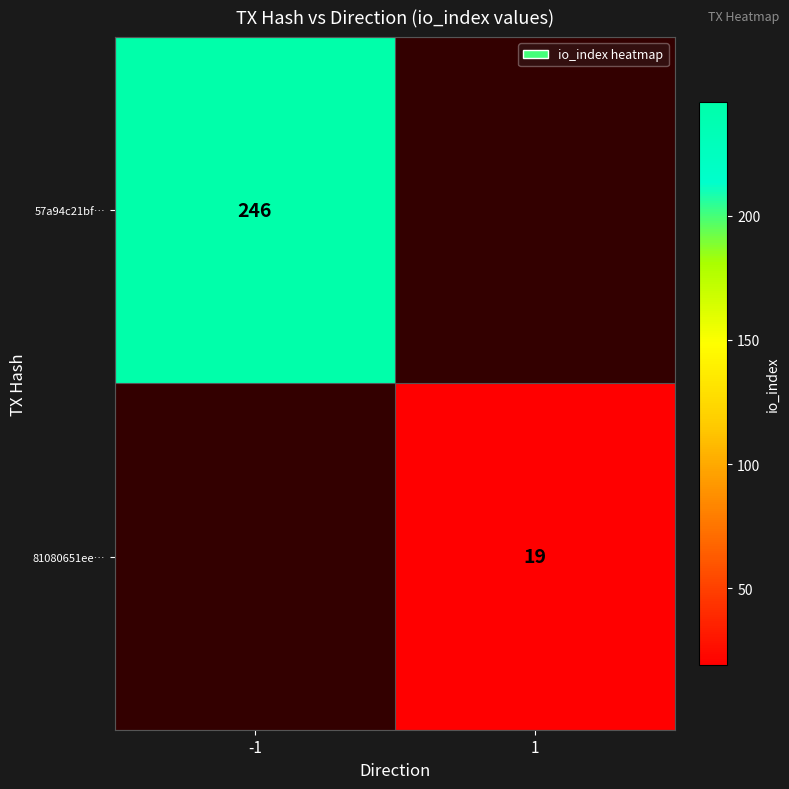

Is the value of 81080651ee… at 1 greater than the value of 57a94c21bf… at -1?

No